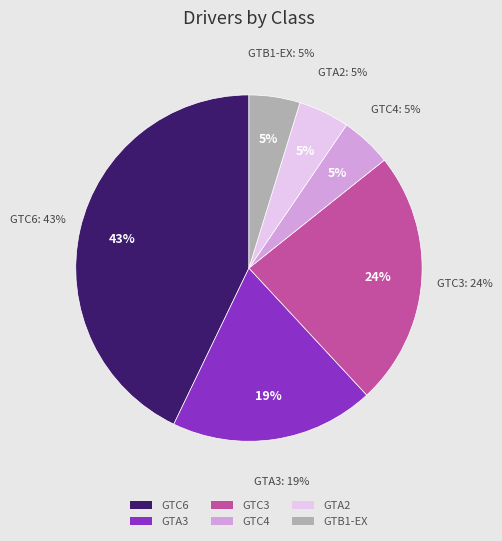

Is there a majority slice in this chart?

No